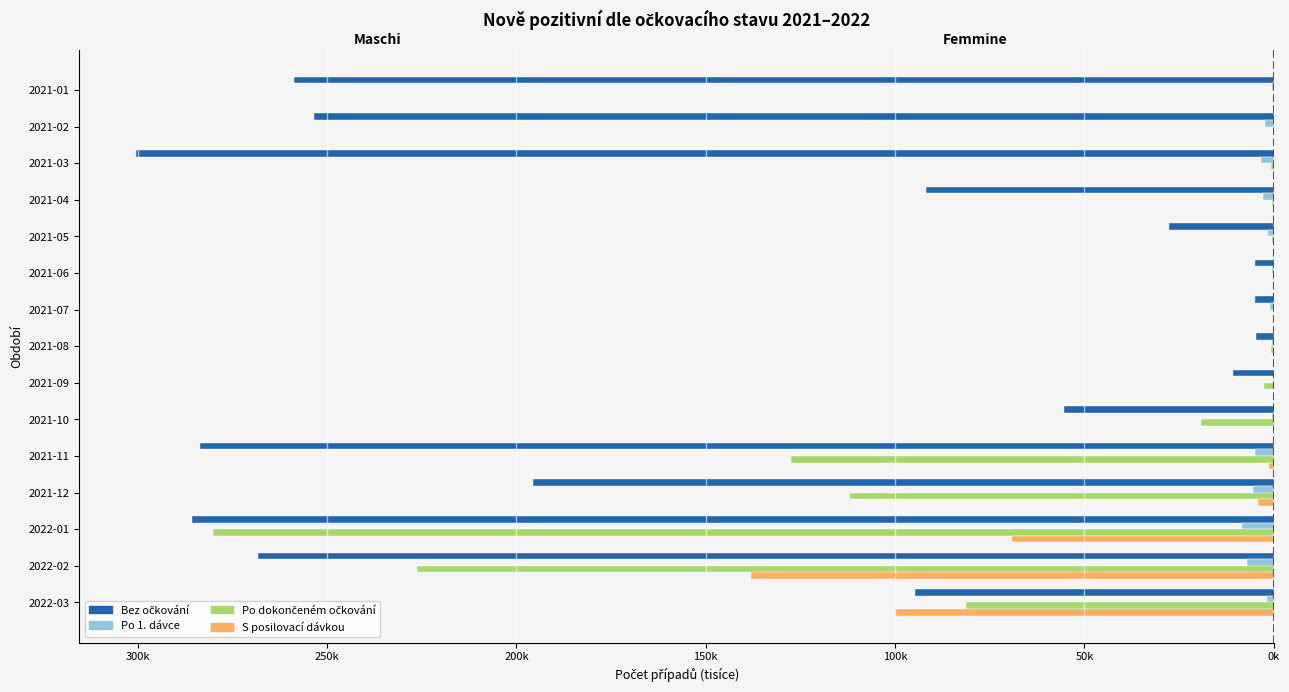

Reading right to left, transcribe all the data shown in this chart.

Bez očkování: -94662	-268156	-285615	-195481	-283634	-55484	-10681	-4776	-4947	-4913	-27690	-91723	-300351	-253507	-258787
Po 1. dávce: -1795	-7099	-8344	-5458	-4876	-502	-179	-448	-985	-561	-1642	-2943	-3499	-2395	-546
Po dokončeném očkování: -81328	-226183	-280163	-111982	-127504	-19142	-2488	-689	-356	-116	-386	-620	-844	-252	0
S posilovací dávkou: -100029	-138036	-69257	-4060	-1183	-24	0	0	0	0	0	0	0	0	0